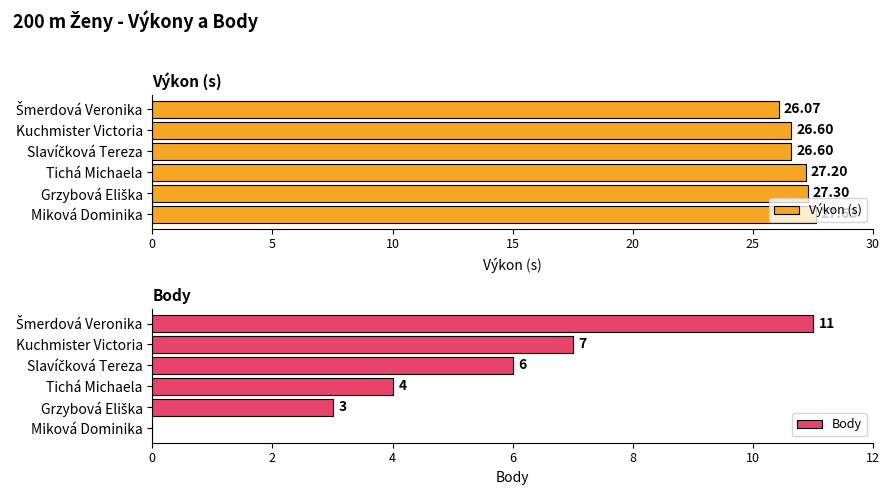

Which series has the largest total across all categories?

Výkon (s)